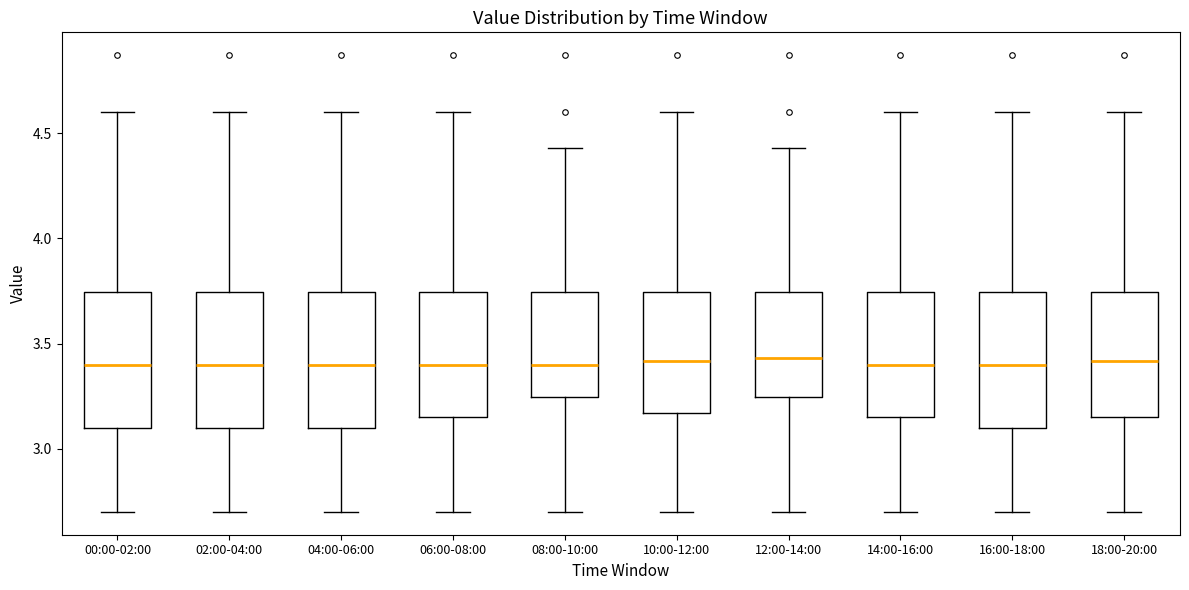

Where does the lower whisker of the box for 08:00-10:00 end on the y-axis? The values are not printed on the chart, so give them approximately, as read against the axis.

2.70